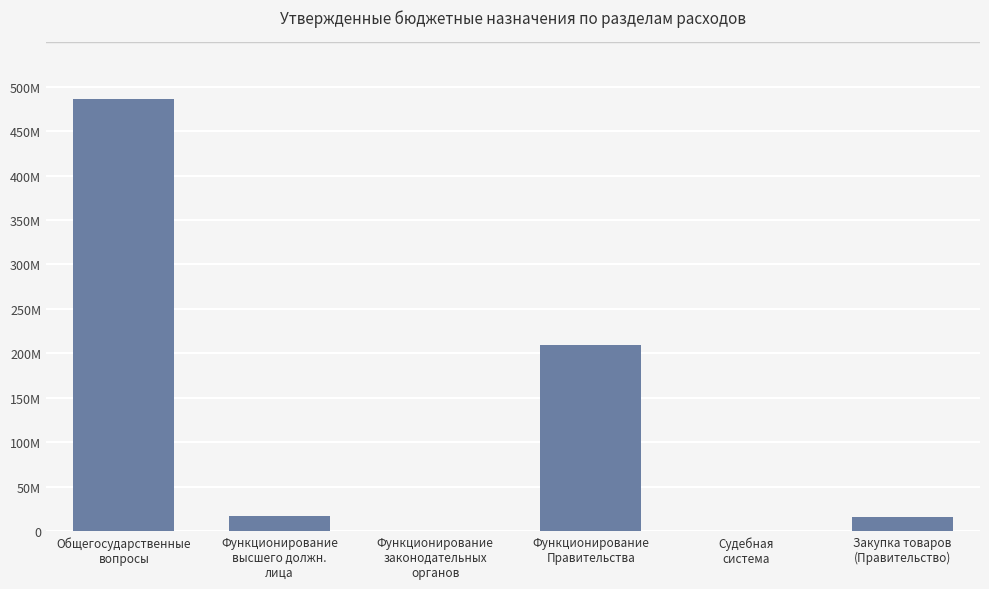

Rank the categories by value from highest to lowest.

Общегосударственные
вопросы, Функционирование
Правительства, Функционирование
высшего должн.
лица, Закупка товаров
(Правительство), Функционирование
законодательных
органов, Судебная
система